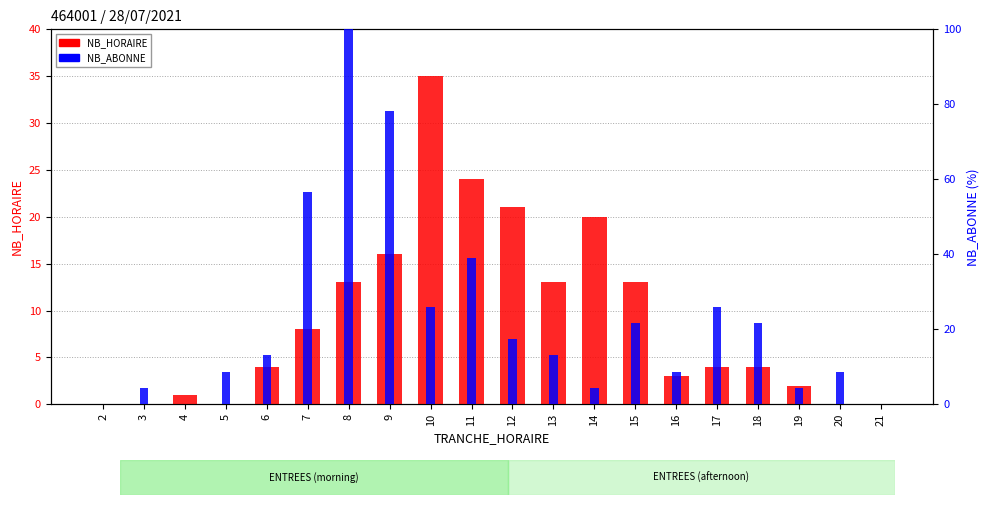

The value of NB_HORAIRE at 7 is 8.0. True or false?

True